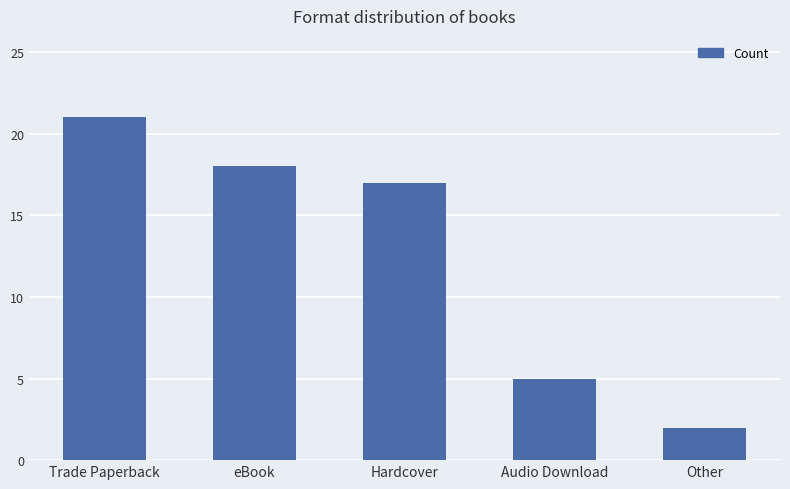

Which has a higher value, eBook or Trade Paperback?

Trade Paperback